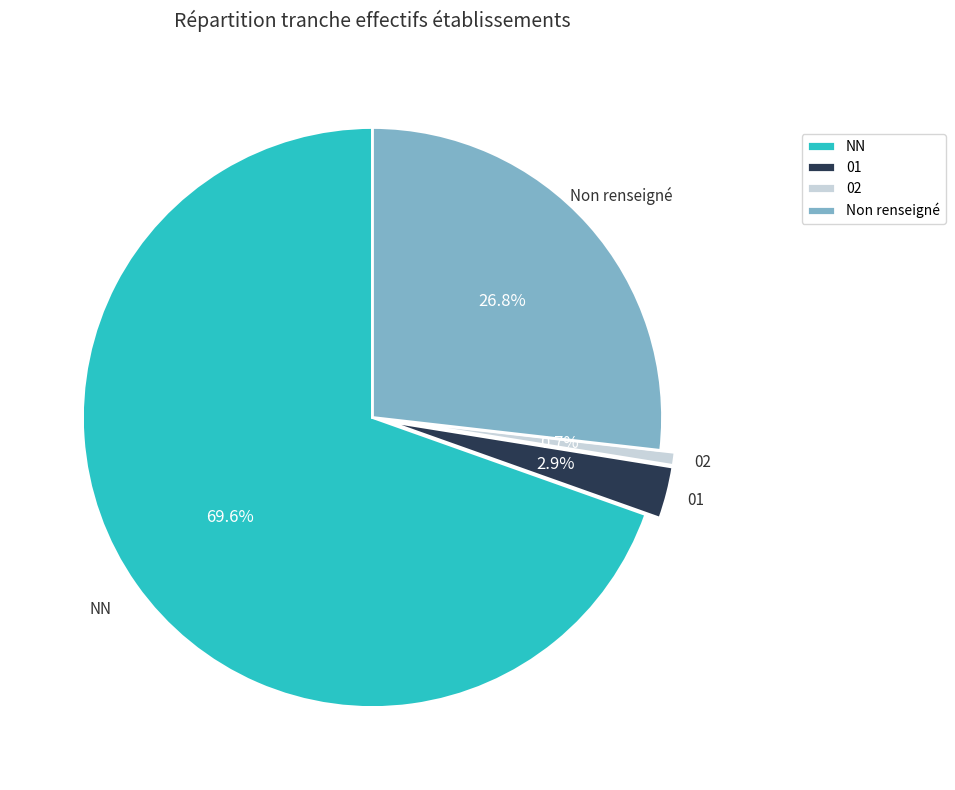

To the nearest percent, what portion does NN represent?

70%